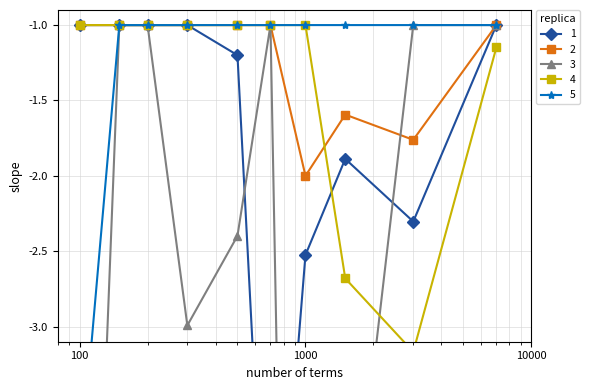

What is the label of the 2nd point from the left?

1000